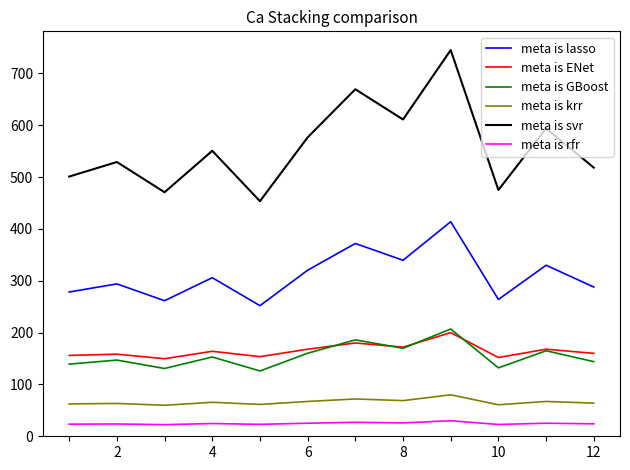

What is the maximum value shown in the chart?

745.2